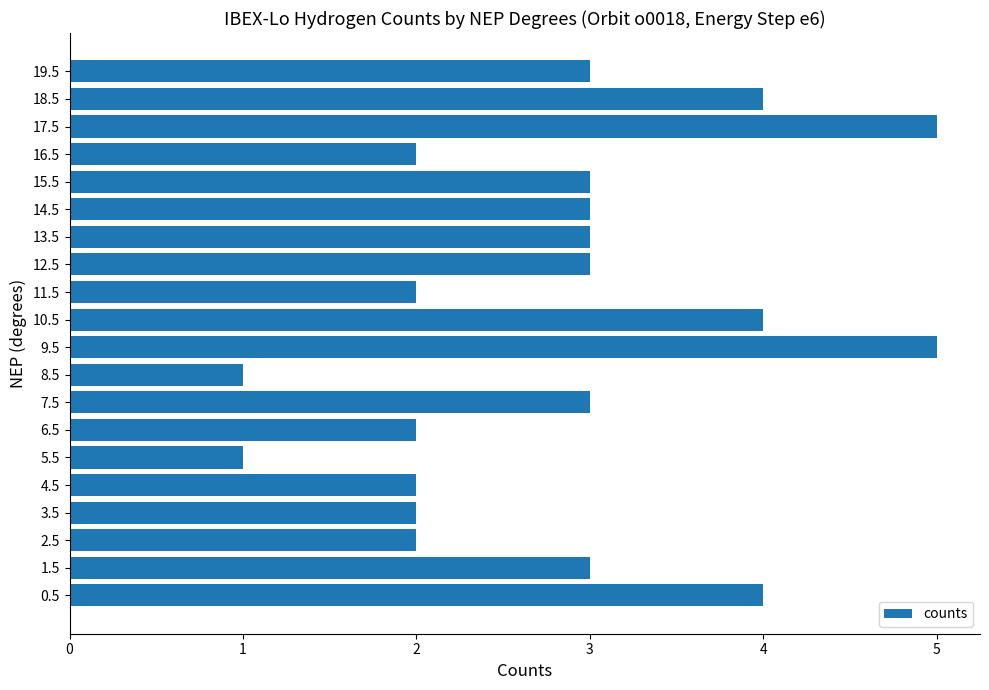

What is the maximum value shown in the chart?

5